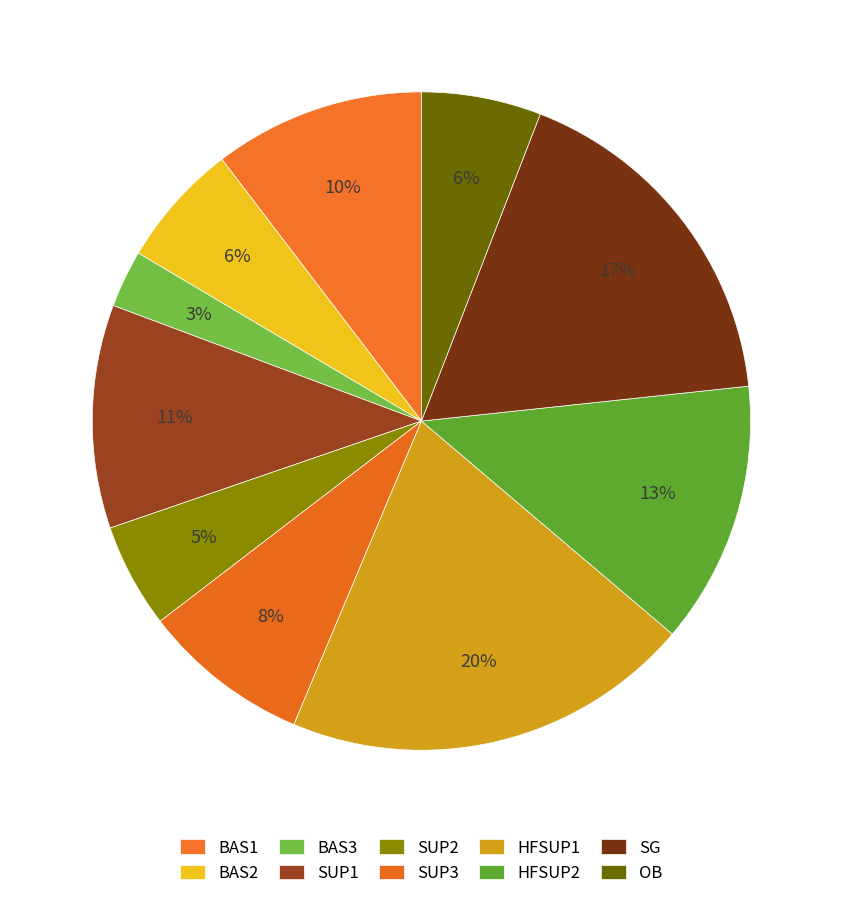

Combined, what portion of the pie is SUP2 and SUP1?

16.1%